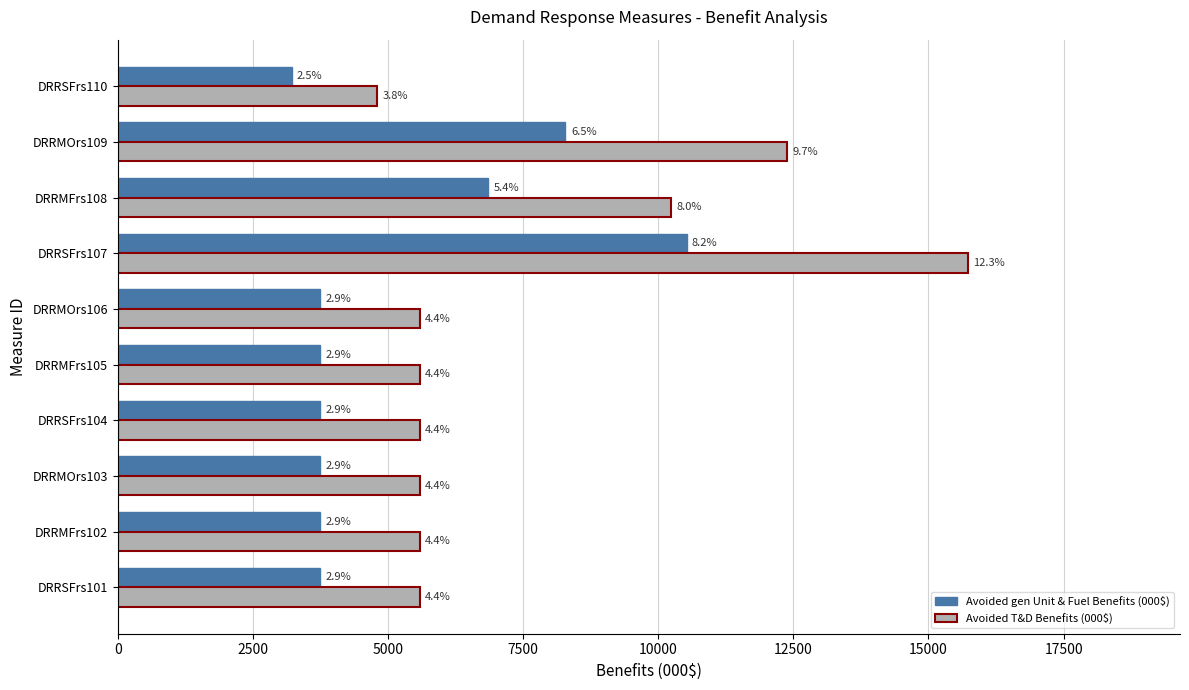

Count the number of categories in the chart.

10